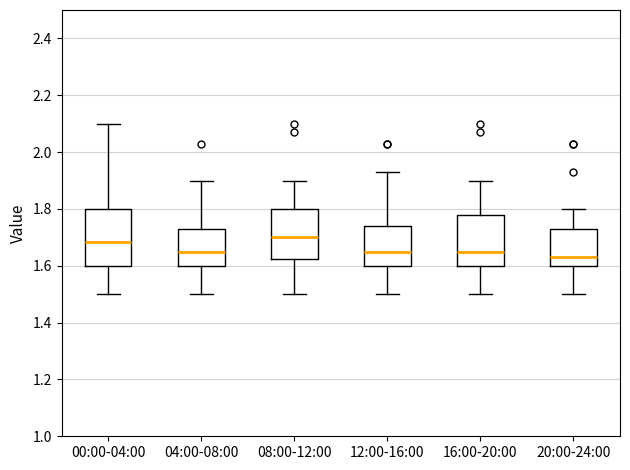

Which box's median line is the lowest?

20:00-24:00